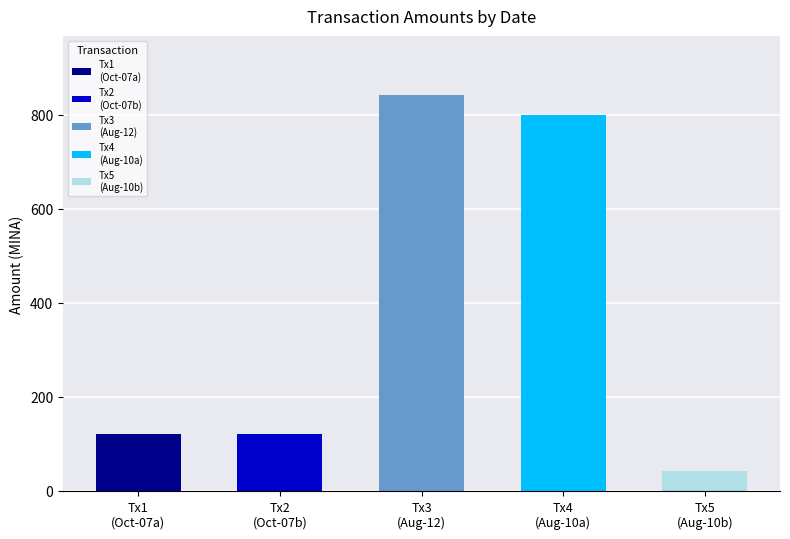

Are the bars horizontal?

No